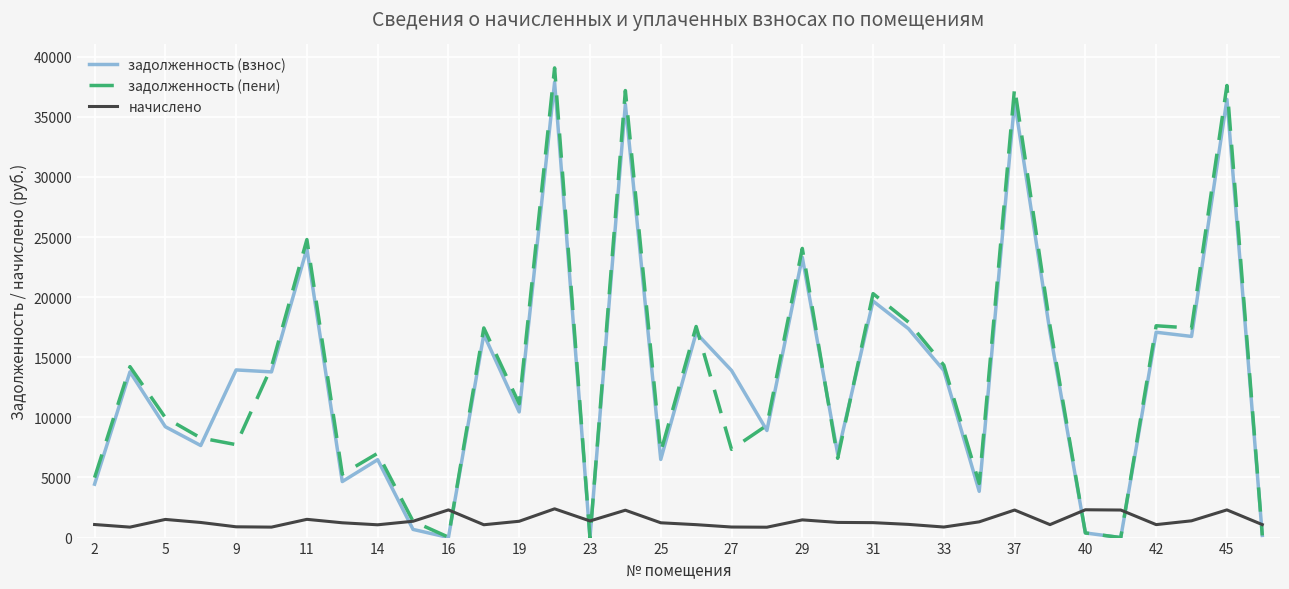

Which series has the widest spread of values?

задолженность (пени)